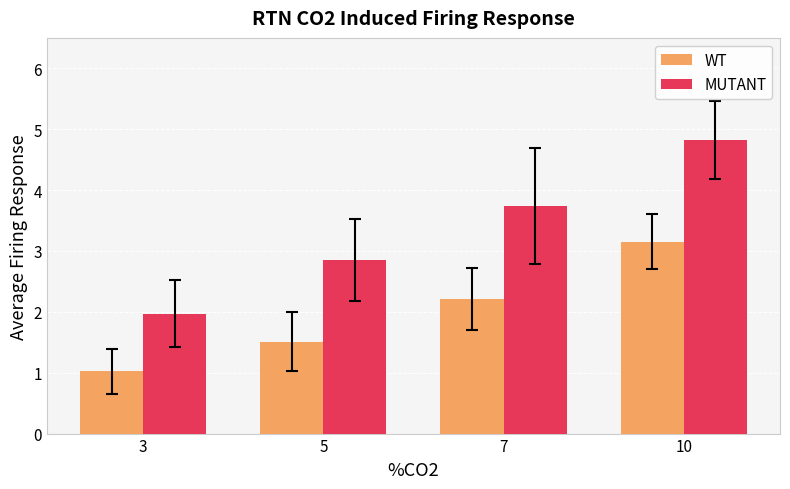

How many values in the MUTANT series exceed 3?

2